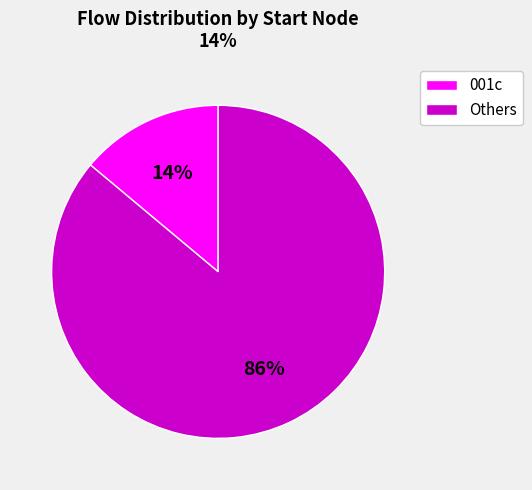

The Others slice represents 75% of the pie. True or false?

False